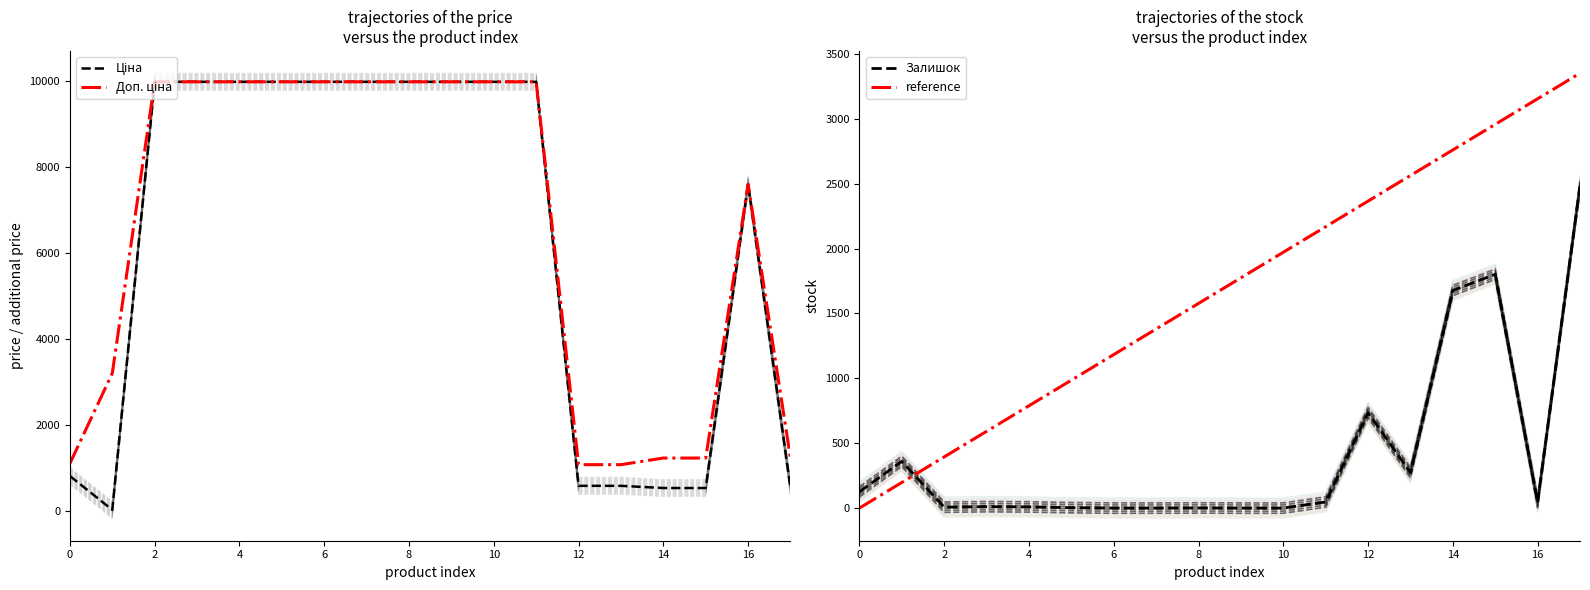

What is the sum of the Ціна values at 14 and 12?

1128.9